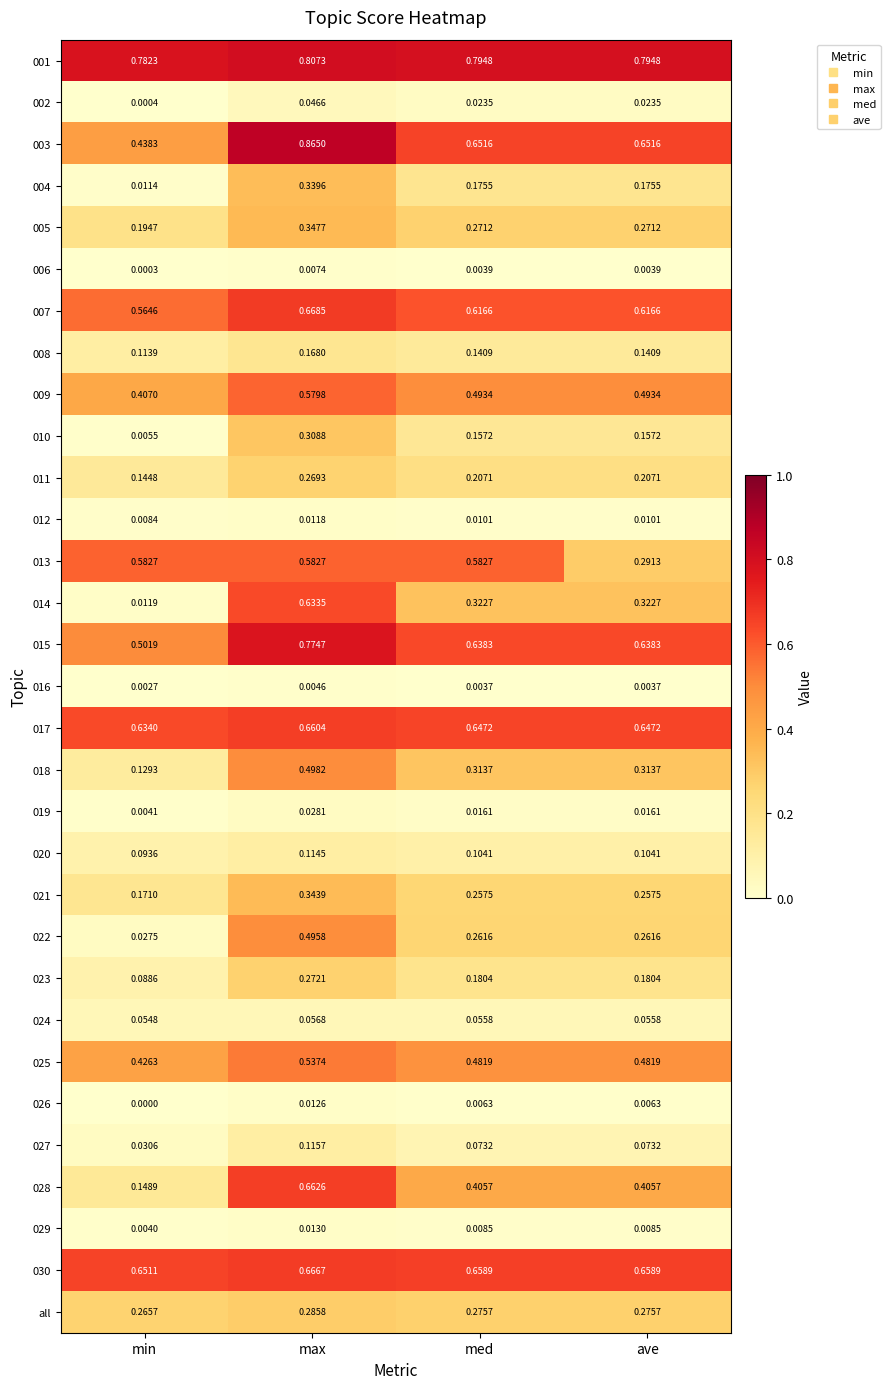

At how many categories does at least one series exceed 0?

4